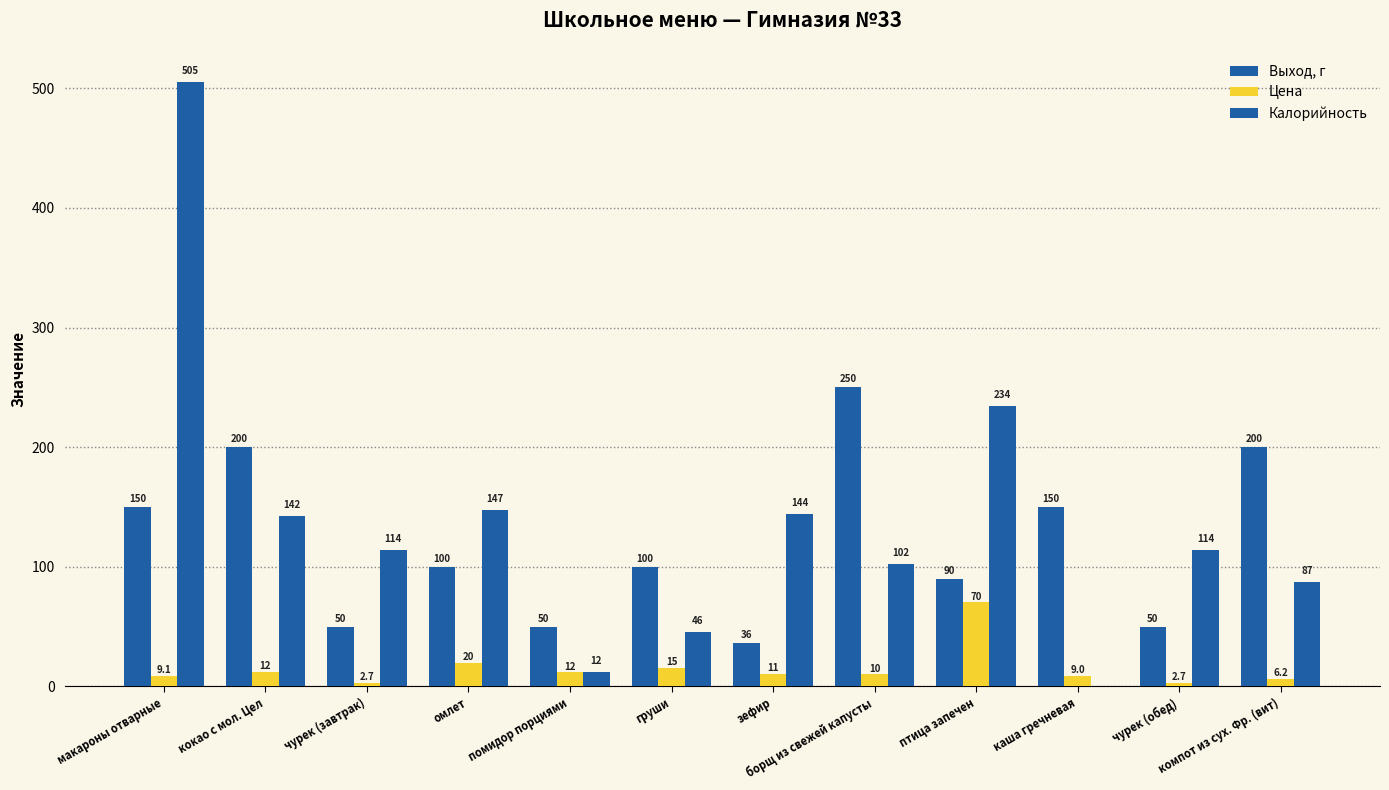

How many positive values does the Калорийность series have?

11